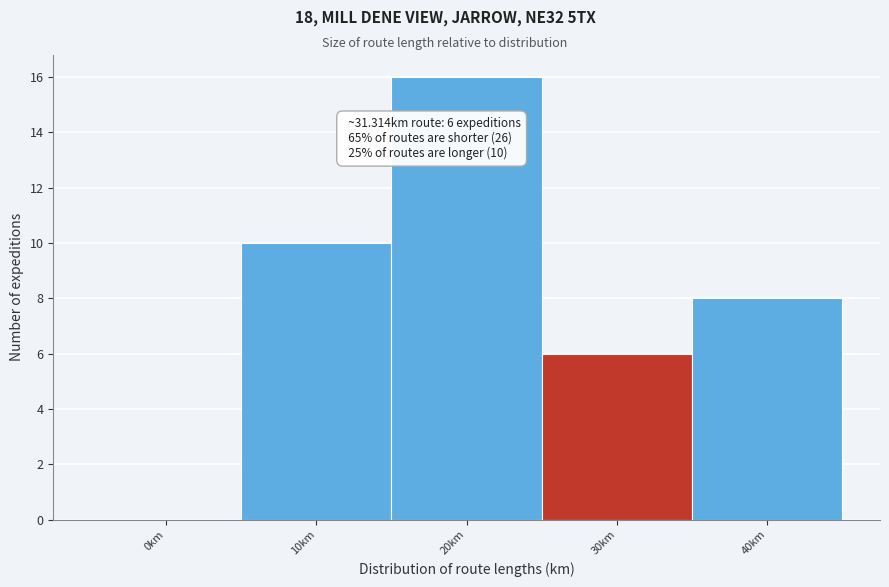

Reading left to right, what are all the values shown in this chart?

0km=0	10km=10	20km=16	30km=6	40km=8